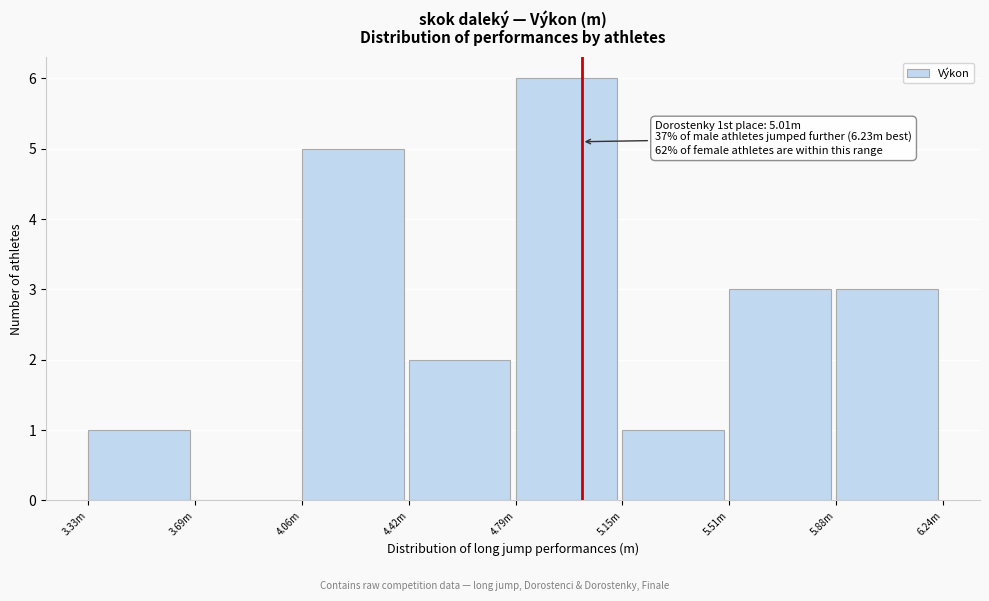

Reading left to right, what are all the values shown in this chart?

3.33m=1	3.69m=0	4.06m=5	4.42m=2	4.79m=6	5.15m=1	5.51m=3	5.88m=3